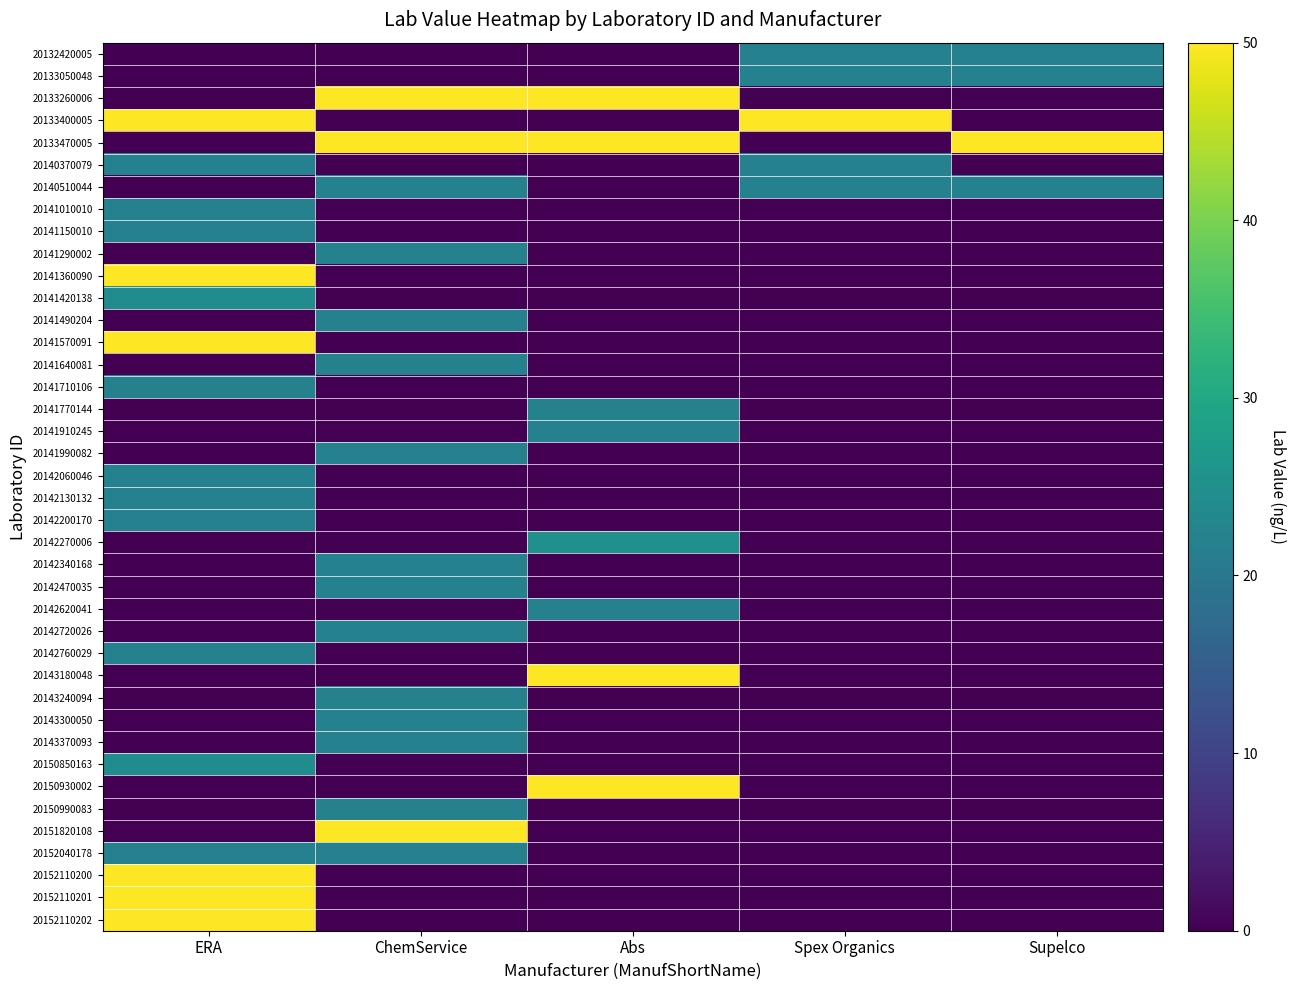

What is the total value across all series at ERA?

546.8